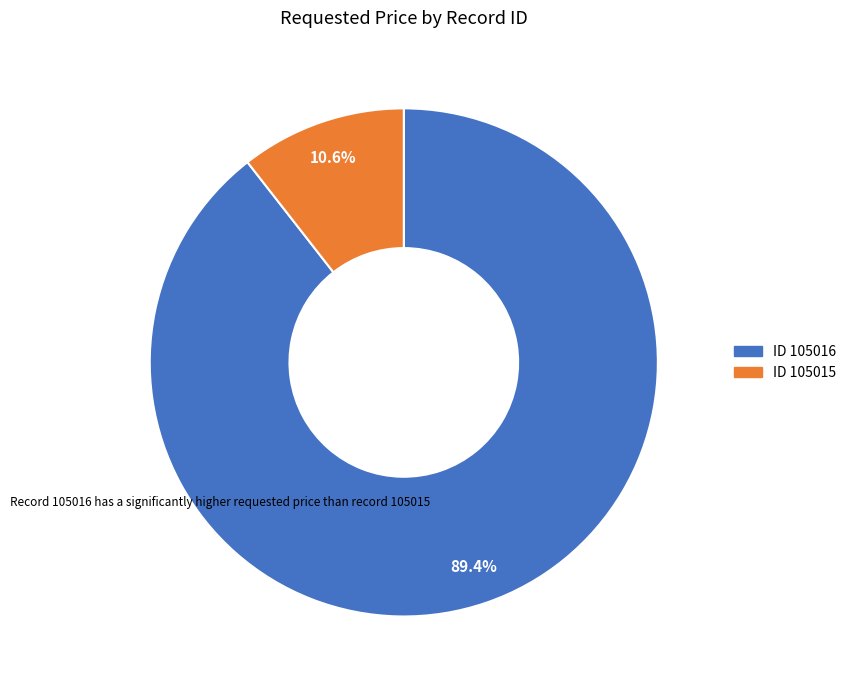

How many slices are in this pie chart?

2